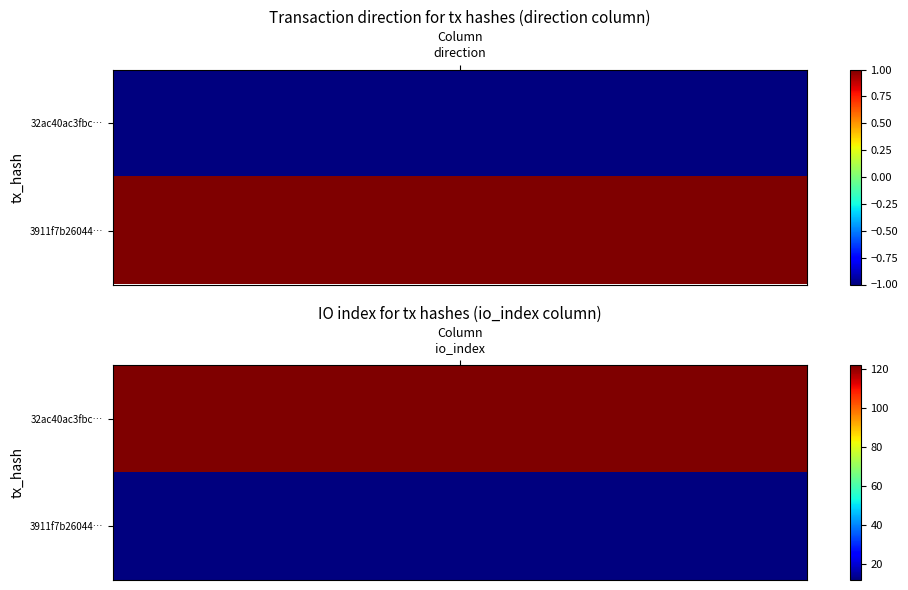

Between 1 and 0, which is larger?

1